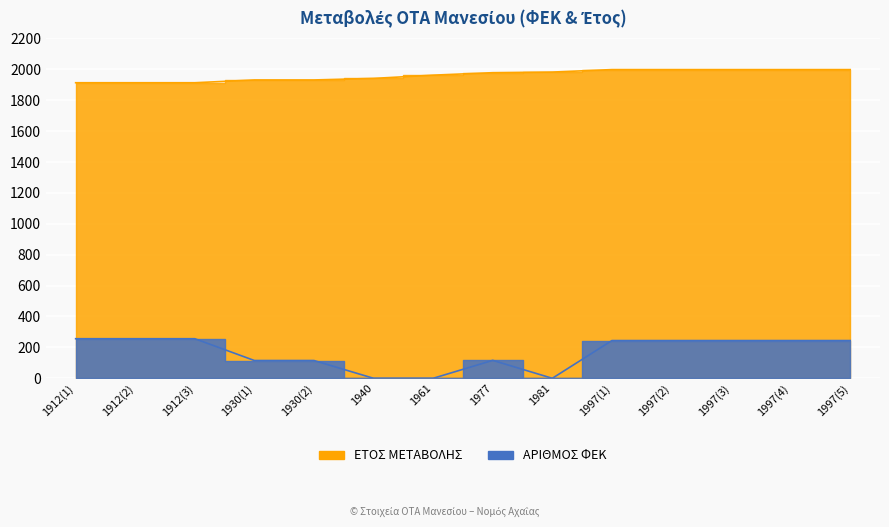

What is the total value across all series at 1912(1)?

2168